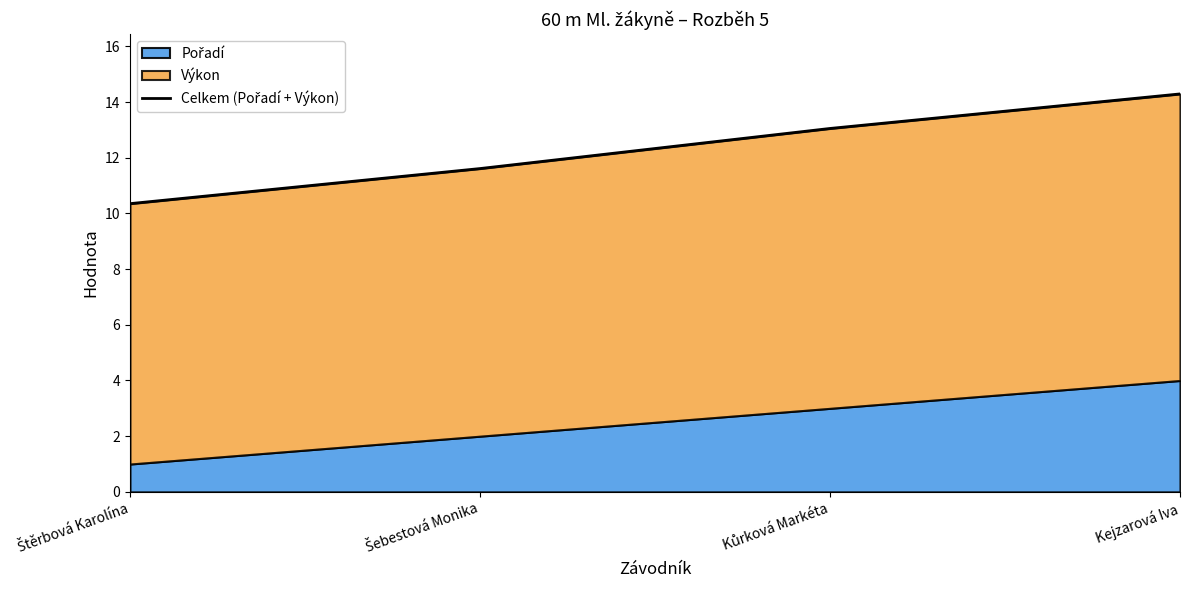

What position from the right is Kejzarová Iva?

1